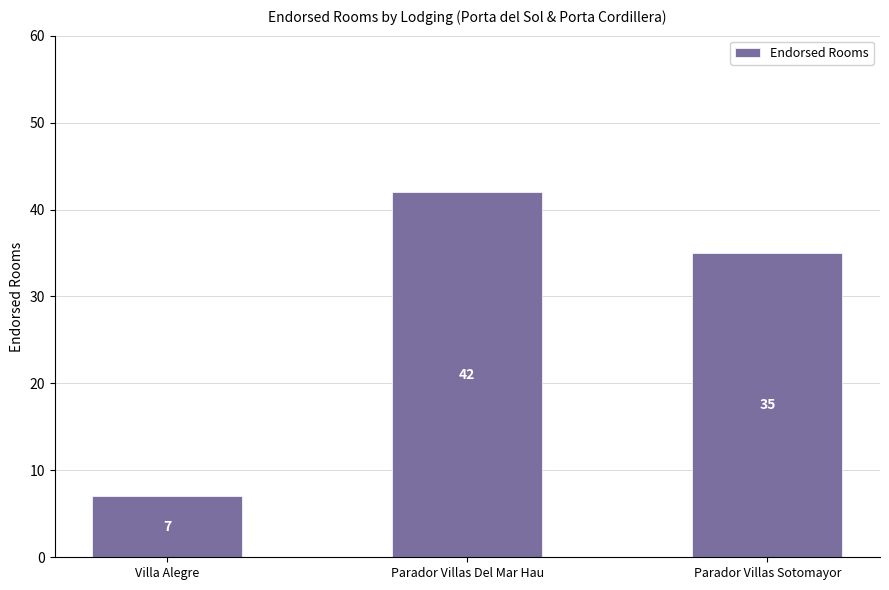

What is the value of the 3rd bar from the left?

35